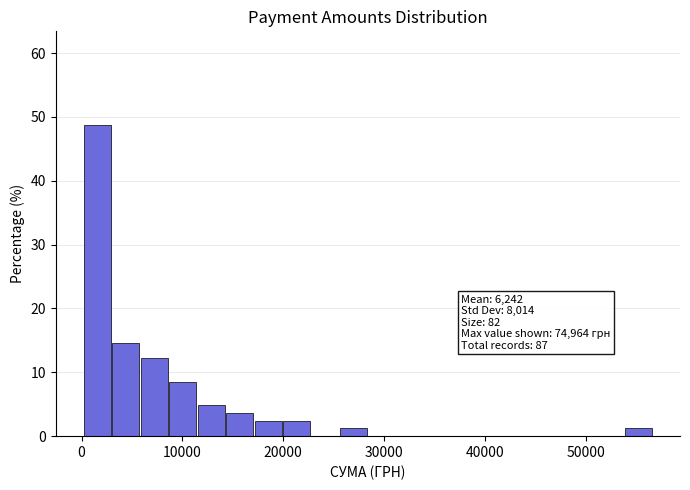

Around what value on the x-axis is the tallest bar? Give the approximate position of its centre, as read against the axis.

2000